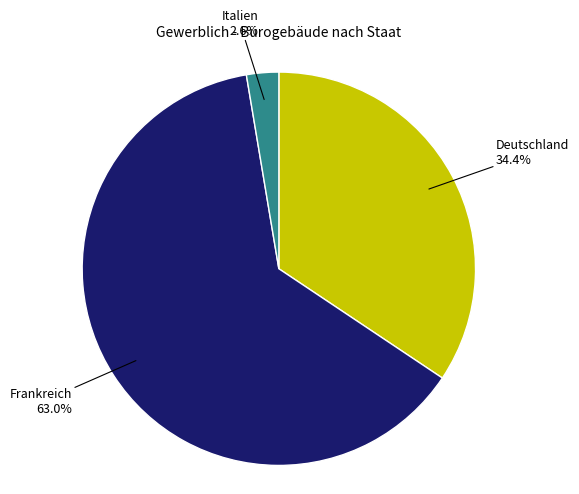

Is there a majority slice in this chart?

Yes